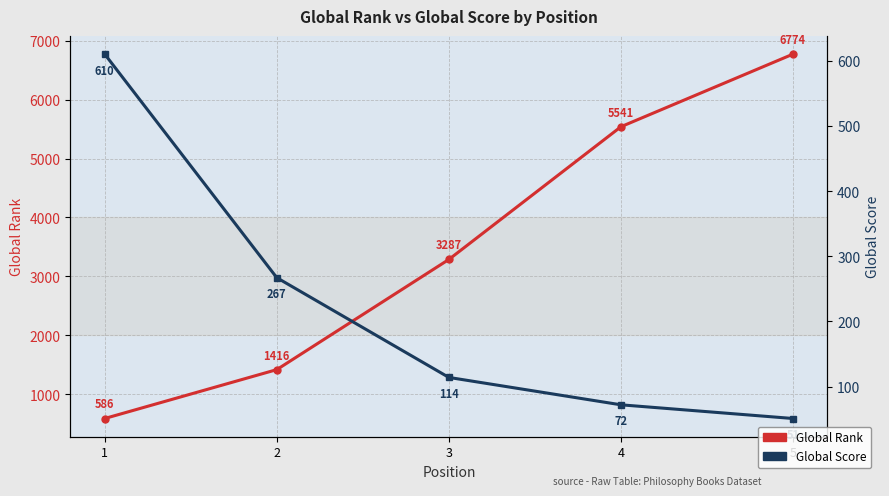

Does the chart display data point markers on the line(s)?

Yes